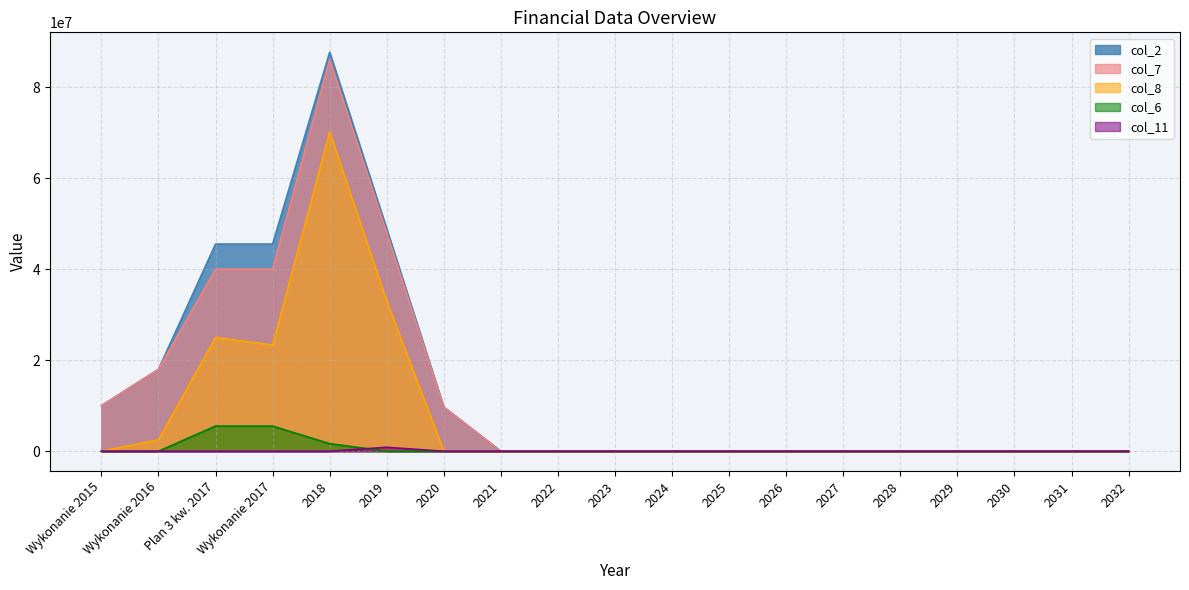

How many positive values does the col_8 series have?

5